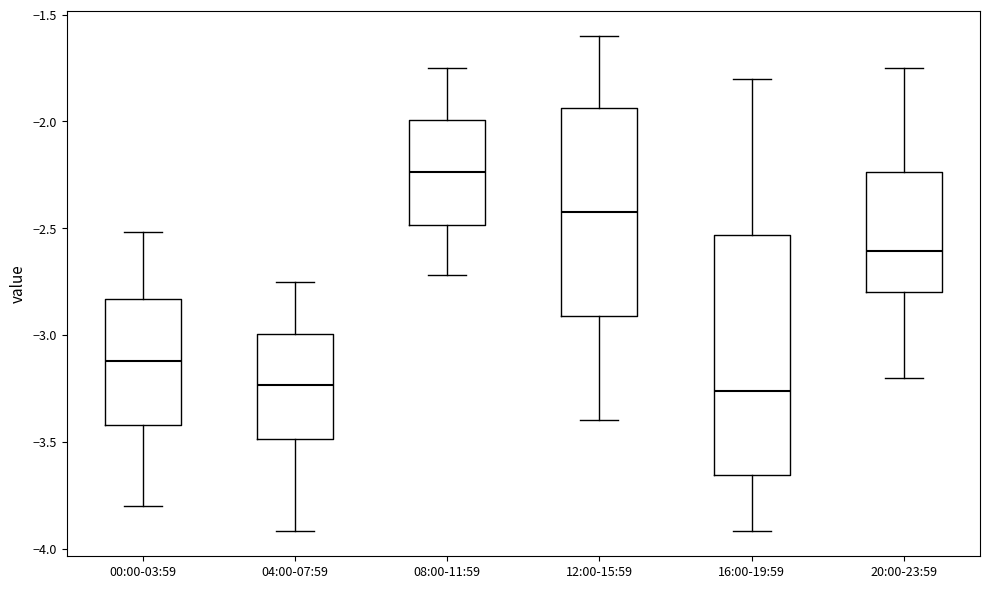

Where does the upper whisker of the box for 00:00-03:59 end on the y-axis? The values are not printed on the chart, so give them approximately, as read against the axis.

-2.50